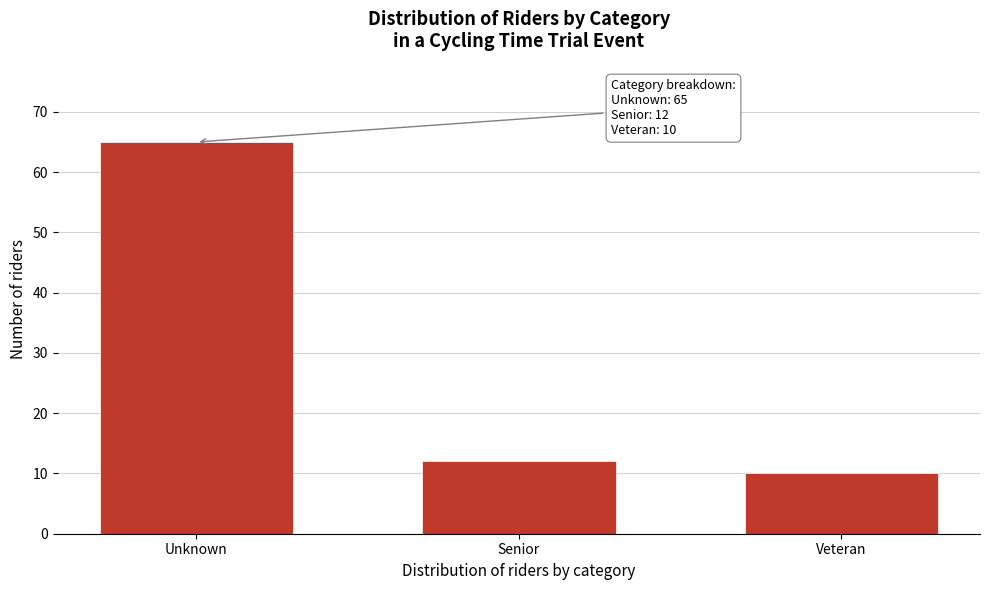

Reading left to right, extract all data points from this chart.

65	12	10